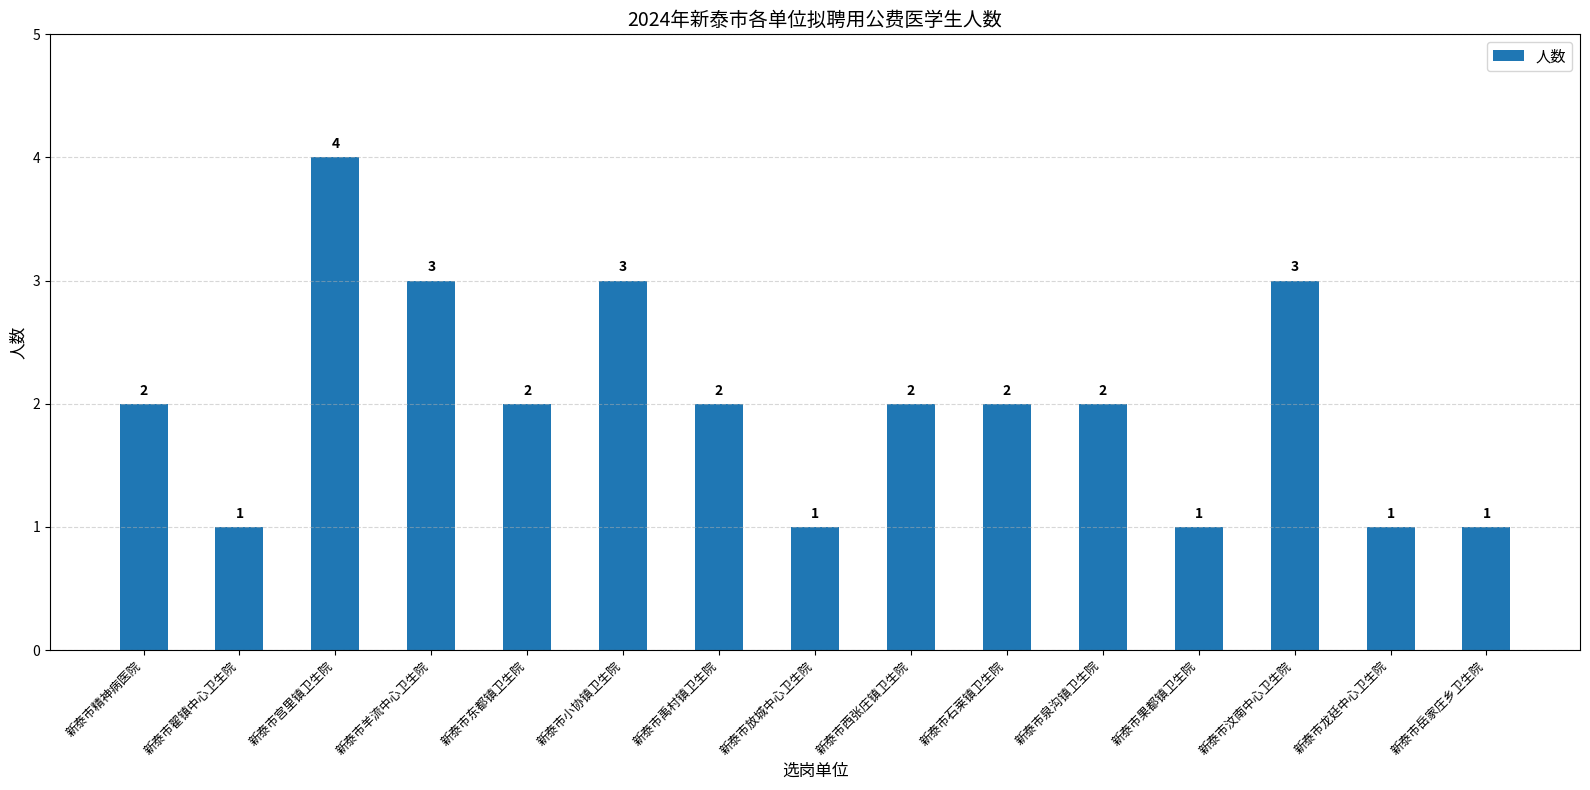

What is the difference between the maximum and minimum values?

3